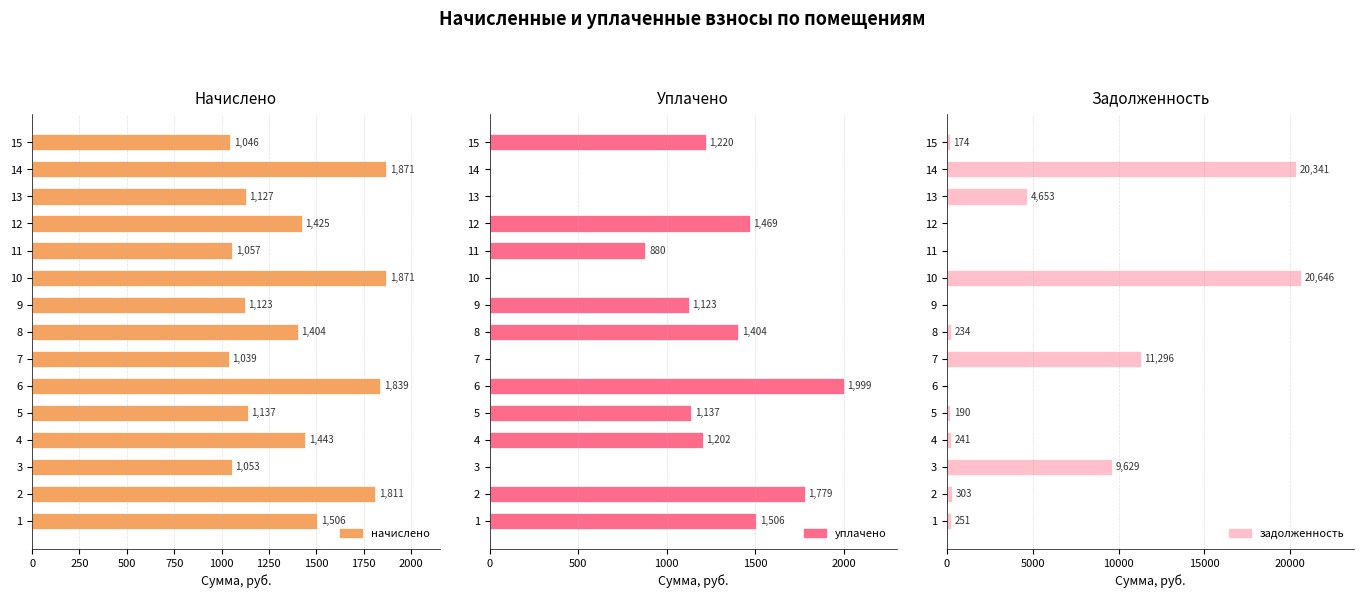

Which series has the widest spread of values?

задолженность